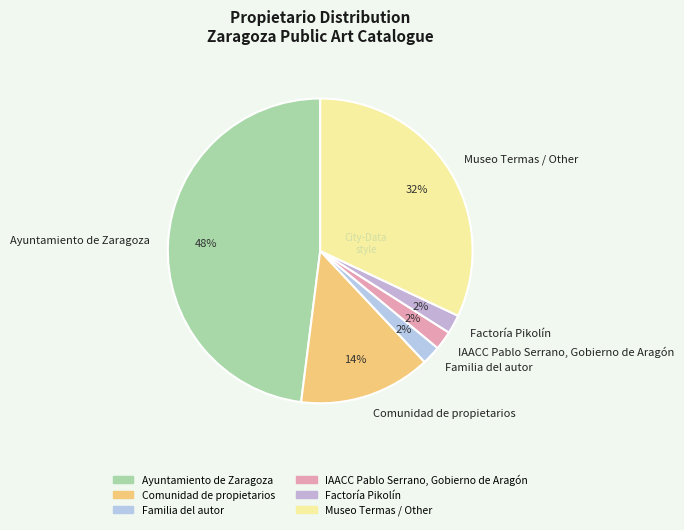

Do Factoría Pikolín and Familia del autor together represent more than half of the pie?

No